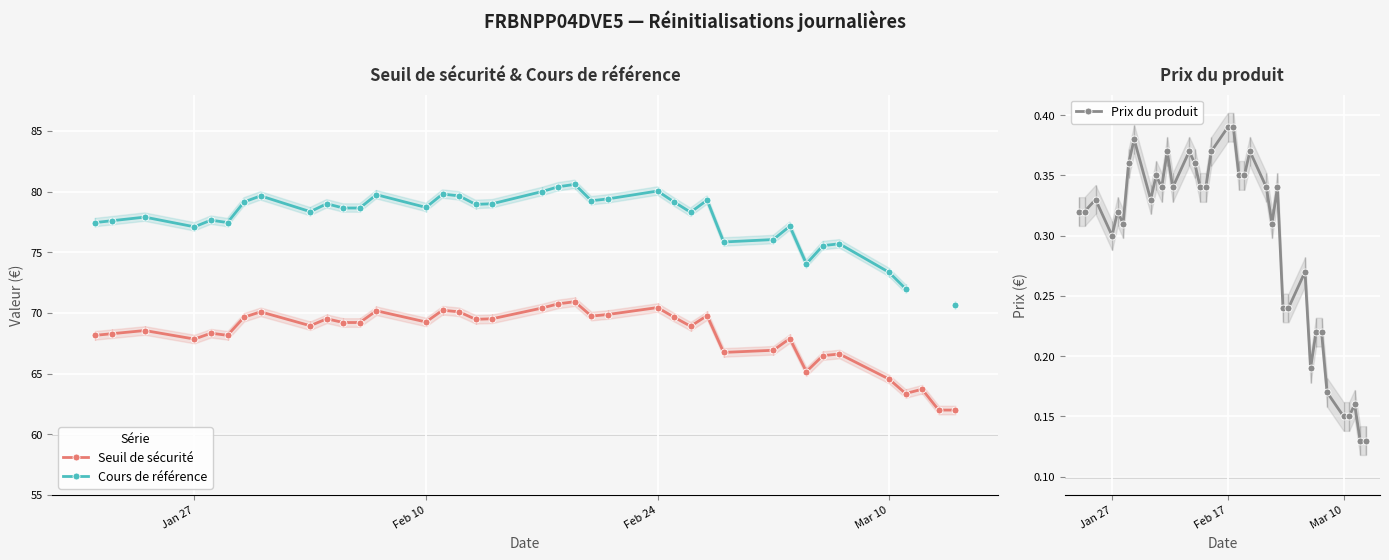

True or false: Seuil de sécurité has more than 1 interior local peaks.

True